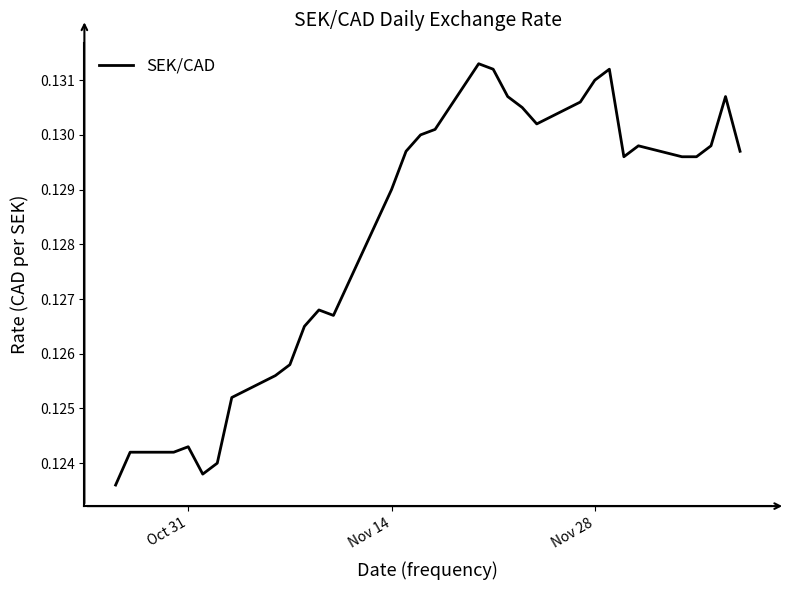

How many lines are shown in the chart?

1